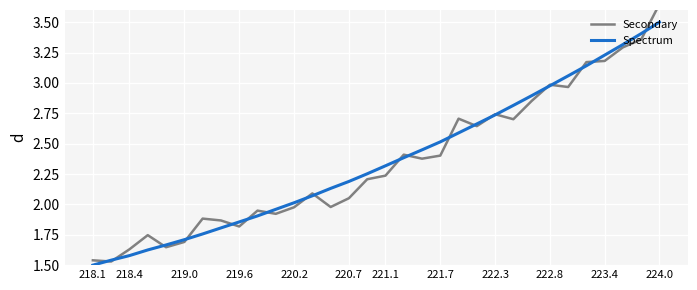

How many times do Secondary and Spectrum cross each other?

20